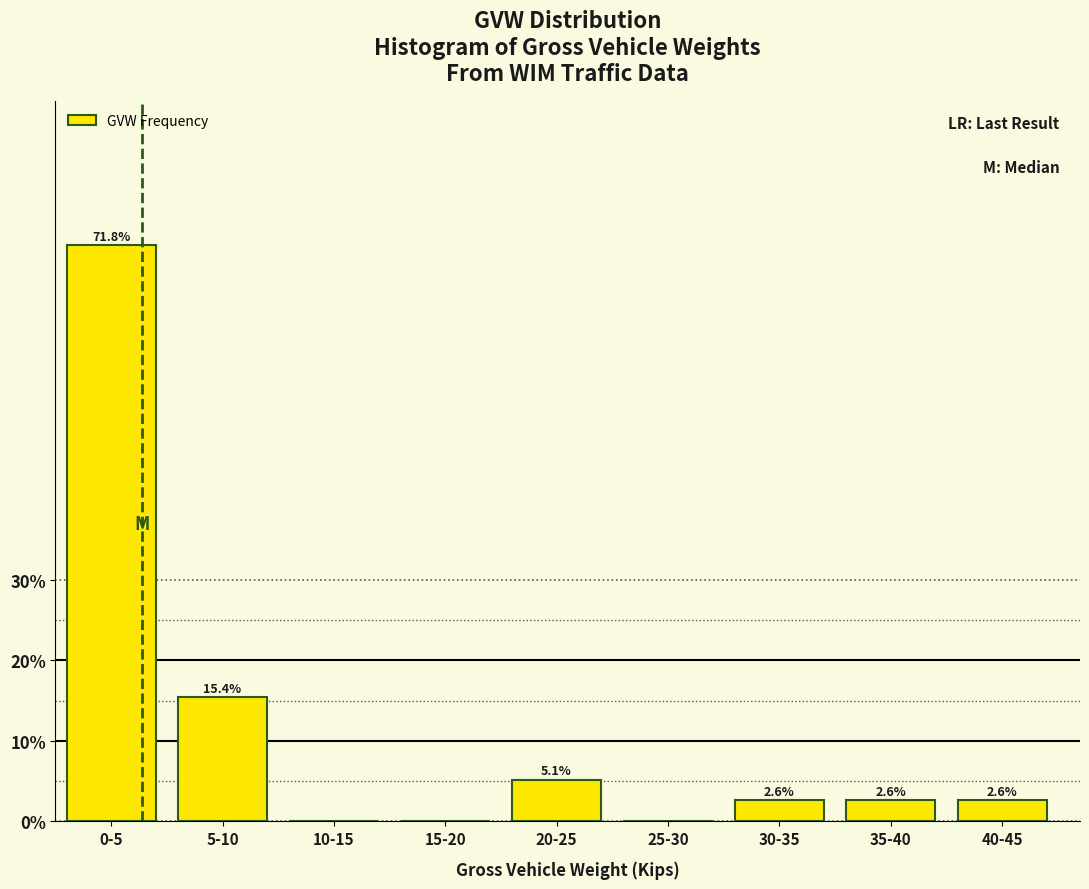

Reading left to right, what are all the values shown in this chart?

0-5=71.8	5-10=15.4	10-15=0.0	15-20=0.0	20-25=5.1	25-30=0.0	30-35=2.6	35-40=2.6	40-45=2.6